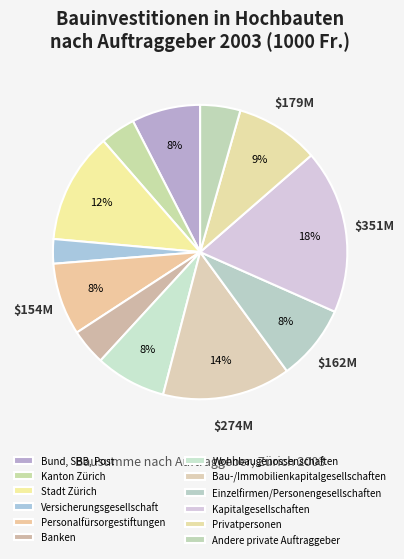

True or false: Personalfürsorgestiftungen accounts for 1% of the total.

False